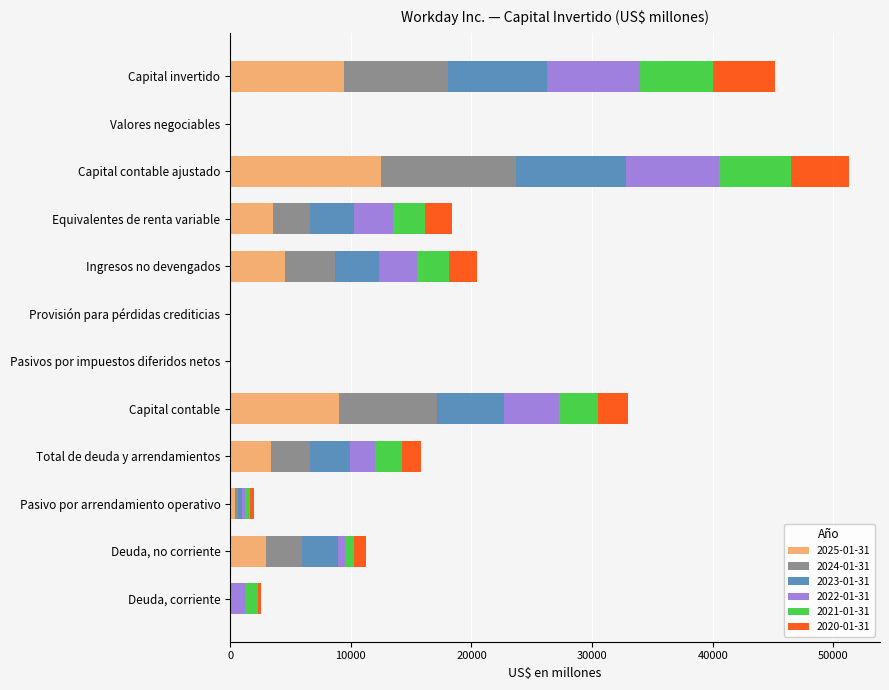

Which category has the highest value in the 2025-01-31 series?

Capital contable ajustado